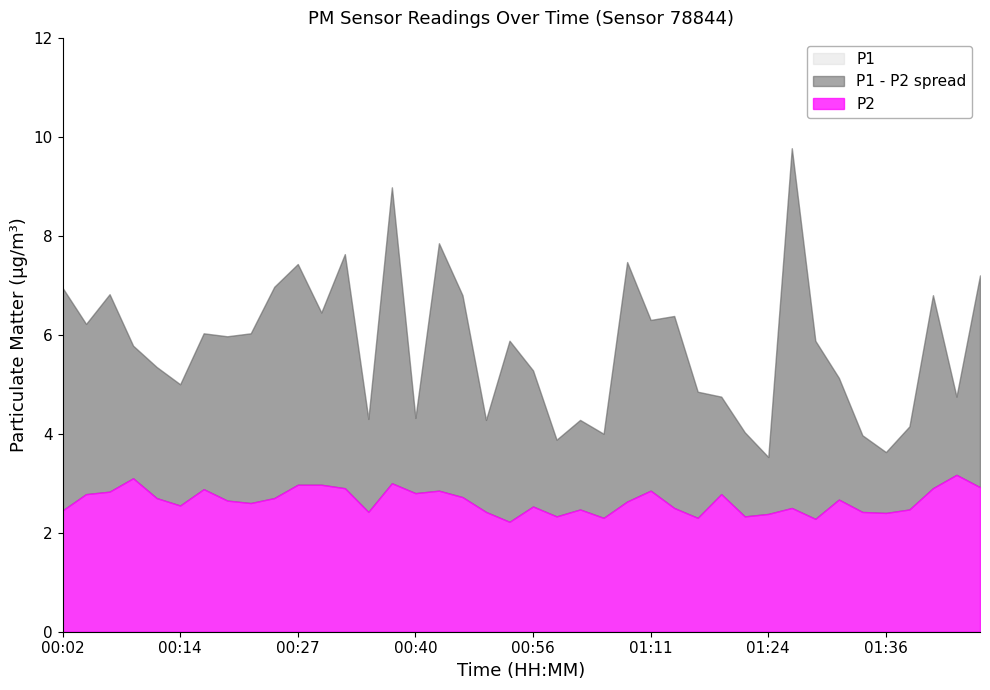

At how many categories does at least one series exceed 3?

40